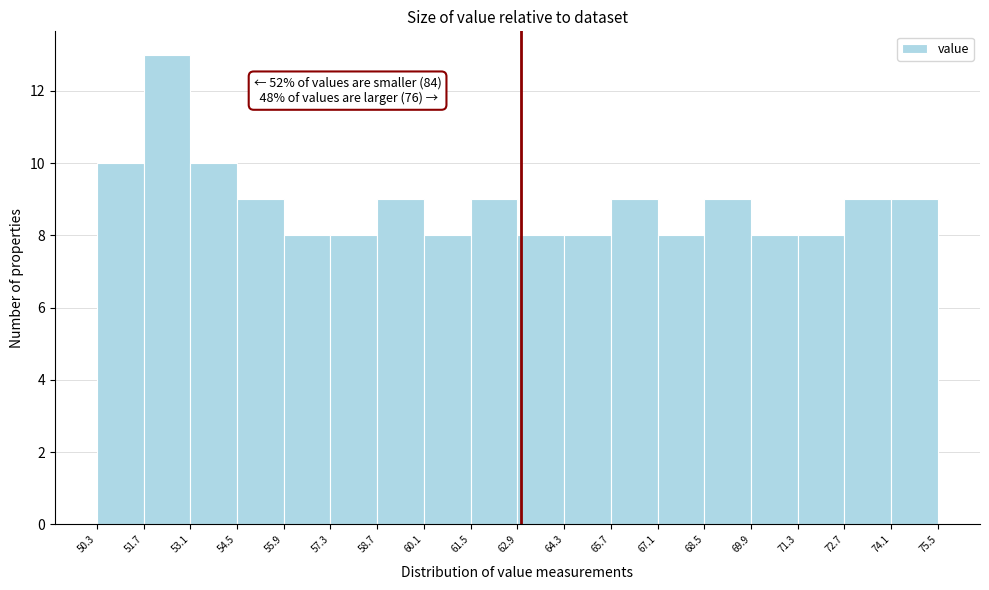

Over which range of the x-axis is the bar tallest?

51.7 to 53.1